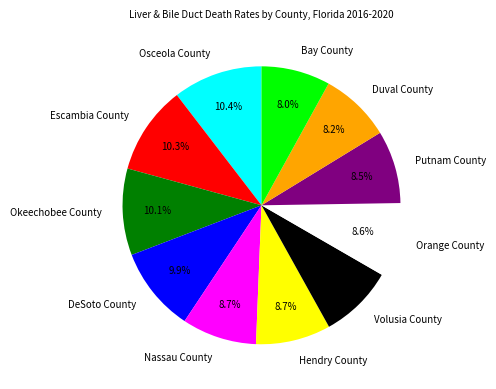

To the nearest percent, what is the combined percentage of Duval County and Putnam County?

17%